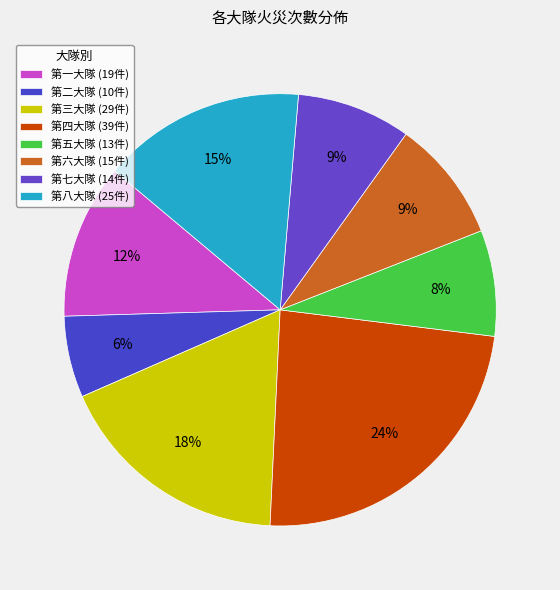

Is it true that 第四大隊 is 24% of the pie?

True